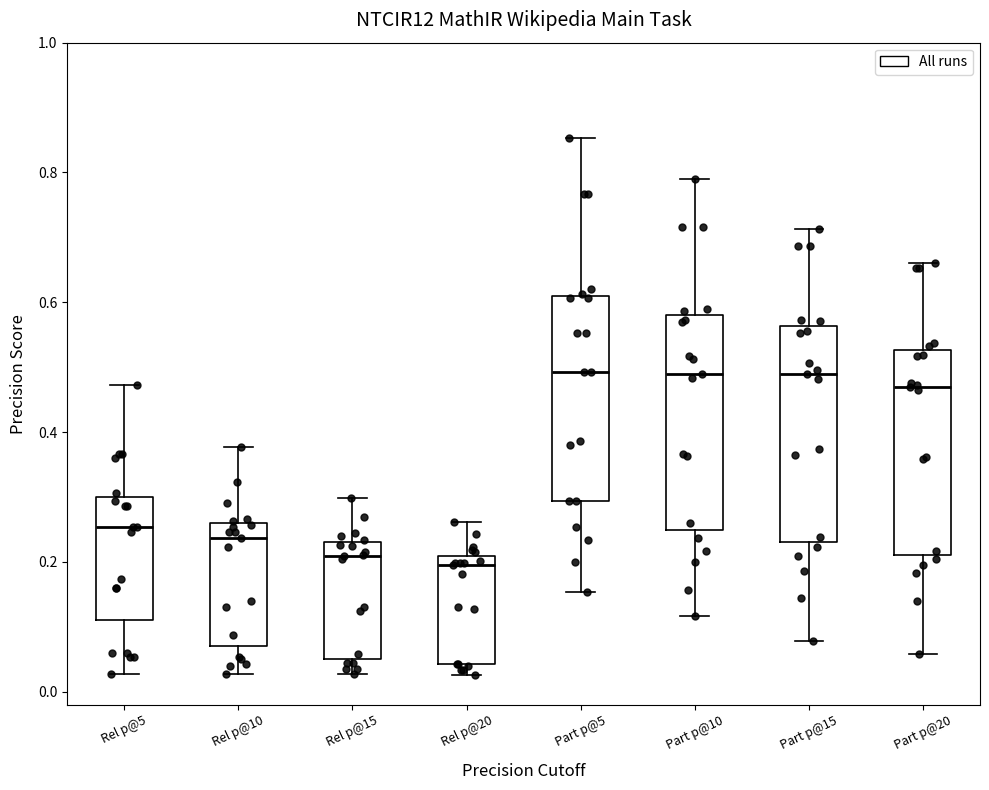

Where does the upper whisker of the box for Part p@15 end on the y-axis? The values are not printed on the chart, so give them approximately, as read against the axis.

0.72